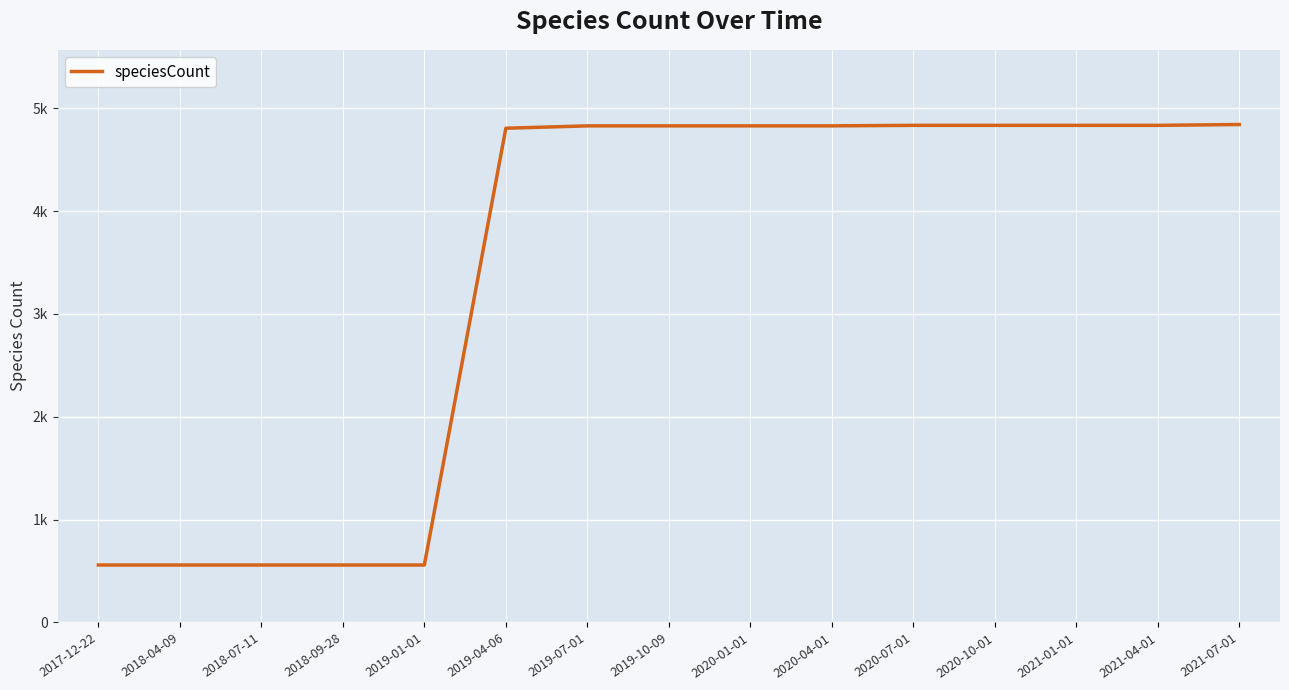

Reading left to right, extract all data points from this chart.

559	559	559	559	559	4806	4829	4829	4829	4829	4834	4834	4834	4834	4842